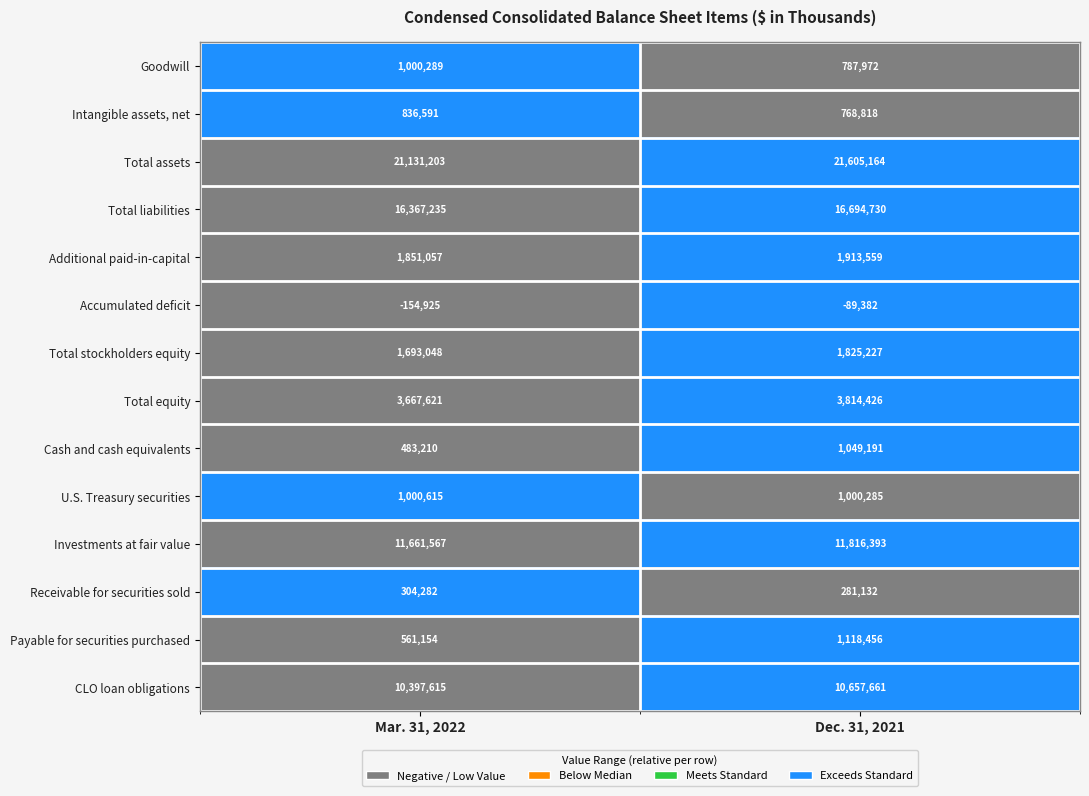

Reading left to right, what are all the values shown in this chart?

Goodwill: 1000289	787972
Intangible assets, net: 836591	768818
Total assets: 21131203	21605164
Total liabilities: 16367235	16694730
Additional paid-in-capital: 1851057	1913559
Accumulated deficit: -154925	-89382
Total stockholders equity: 1693048	1825227
Total equity: 3667621	3814426
Cash and cash equivalents: 483210	1049191
U.S. Treasury securities: 1000615	1000285
Investments at fair value: 11661567	11816393
Receivable for securities sold: 304282	281132
Payable for securities purchased: 561154	1118456
CLO loan obligations: 10397615	10657661